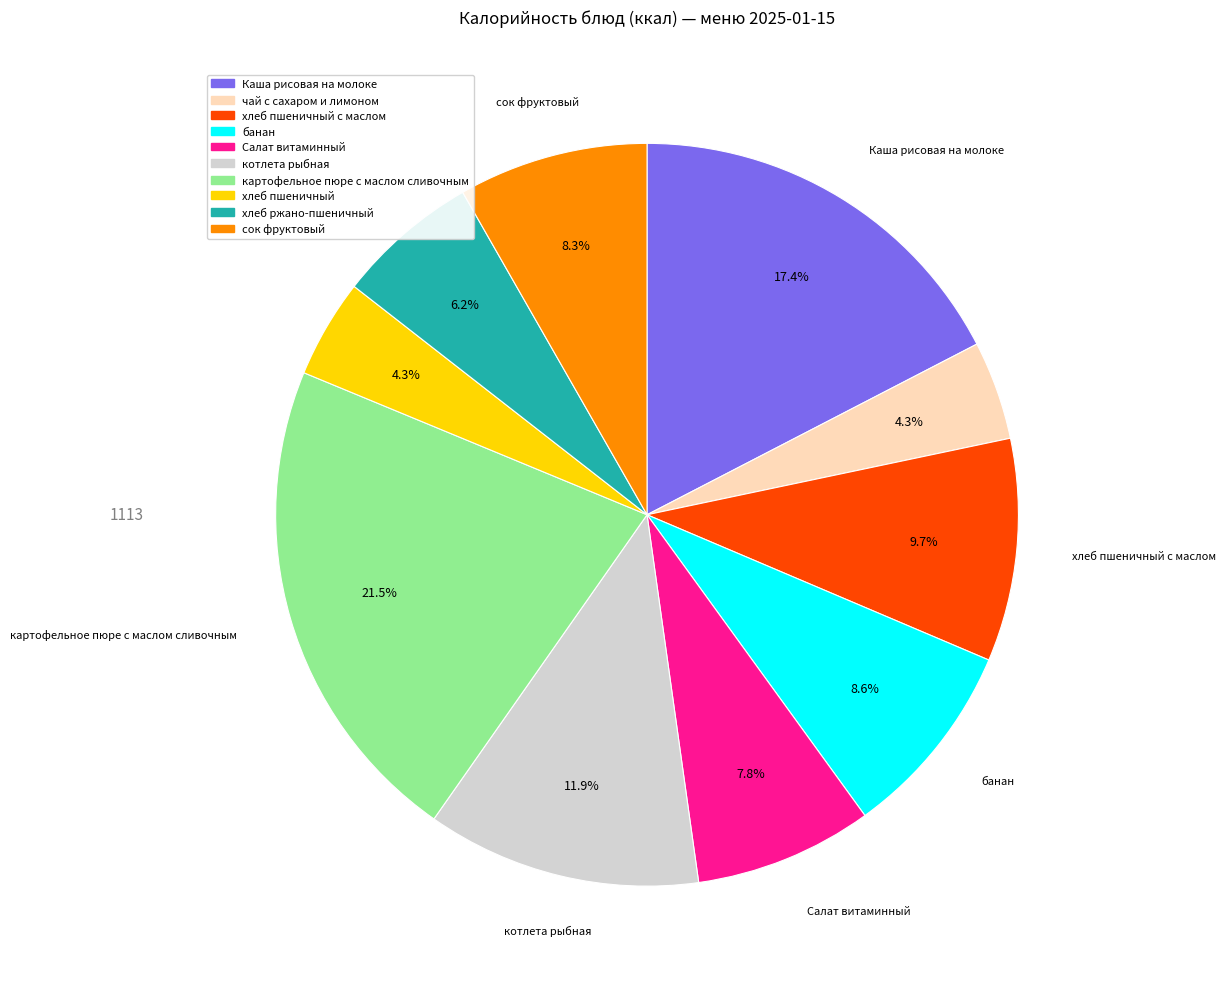

Combined, what portion of the pie is хлеб ржано-пшеничный and Салат витаминный?

14.0%